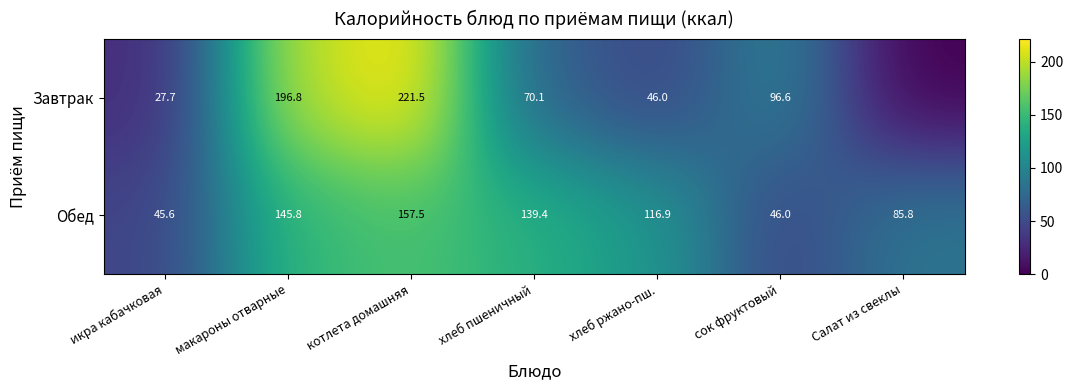

How many series are shown in this chart?

2